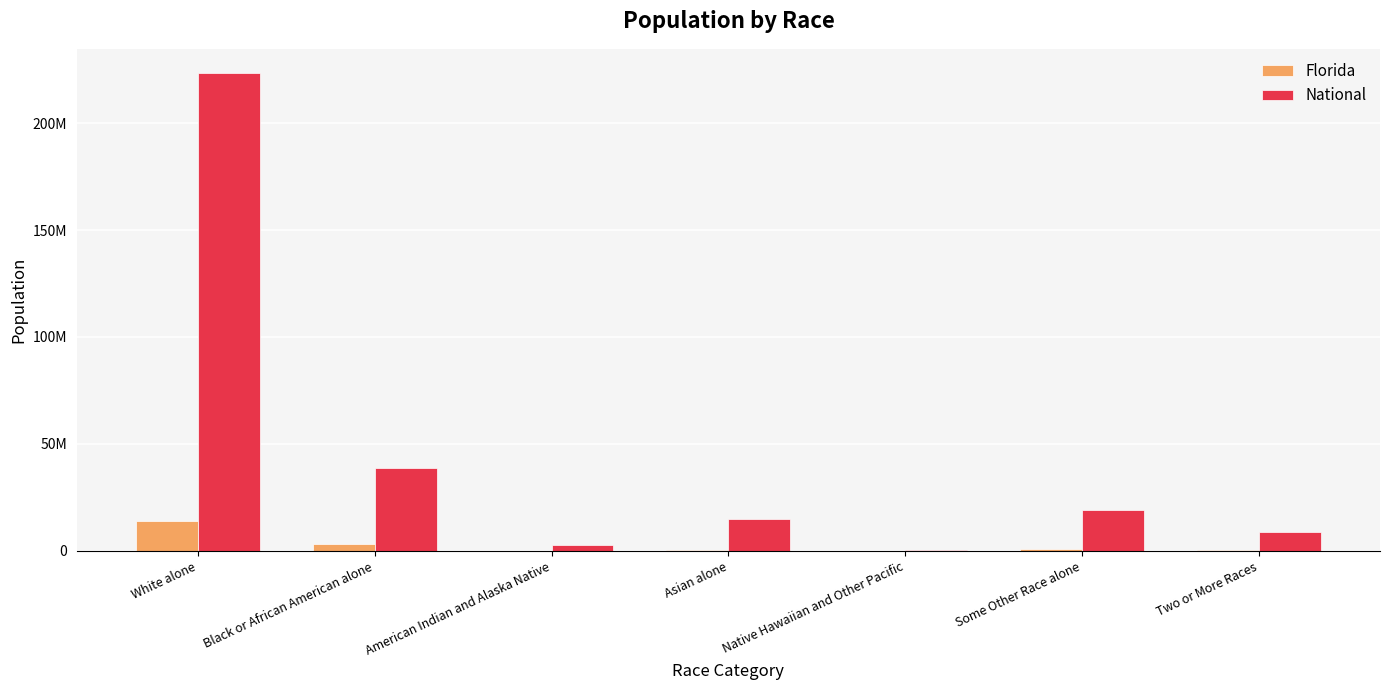

What are all the series names shown in the legend?

Florida, National